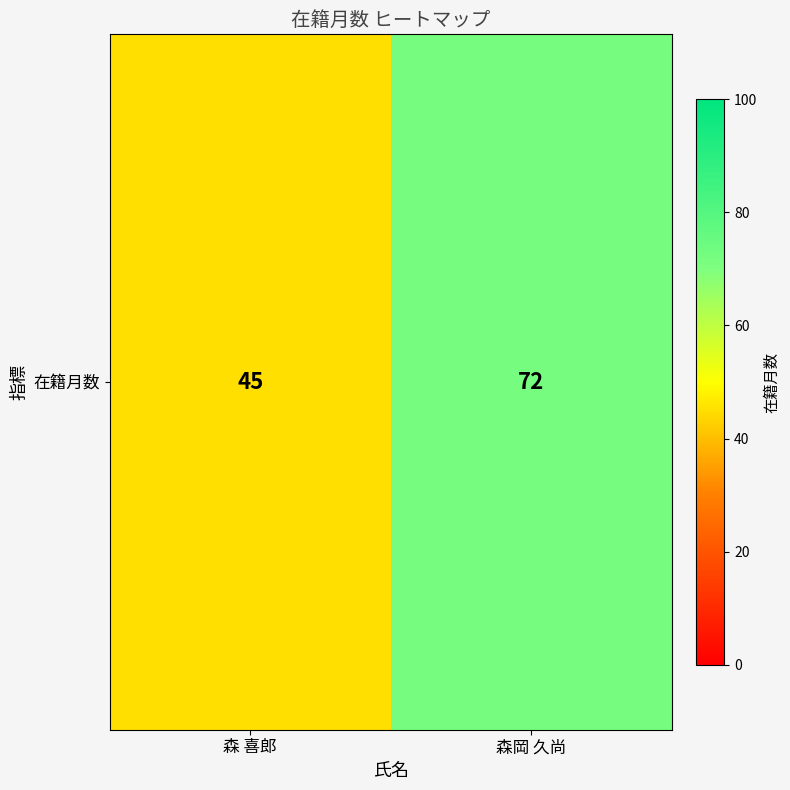

Reading right to left, transcribe all the data shown in this chart.

72	45